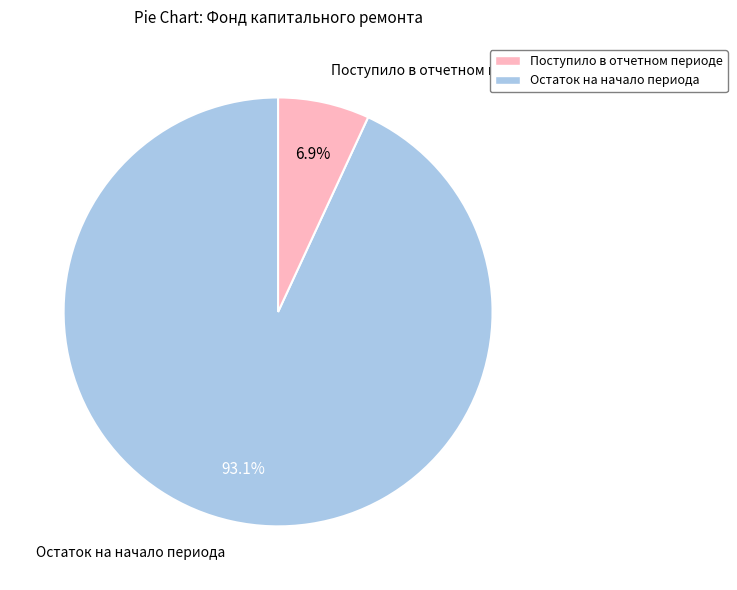

Which category accounts for the majority?

Остаток на начало периода